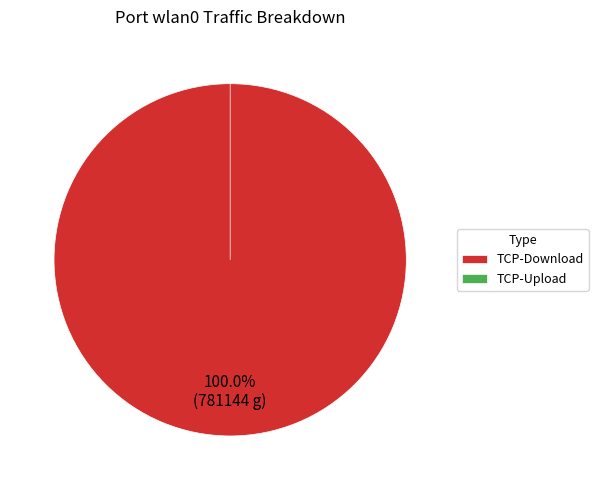

Between TCP-Download and TCP-Upload, which is larger?

TCP-Download